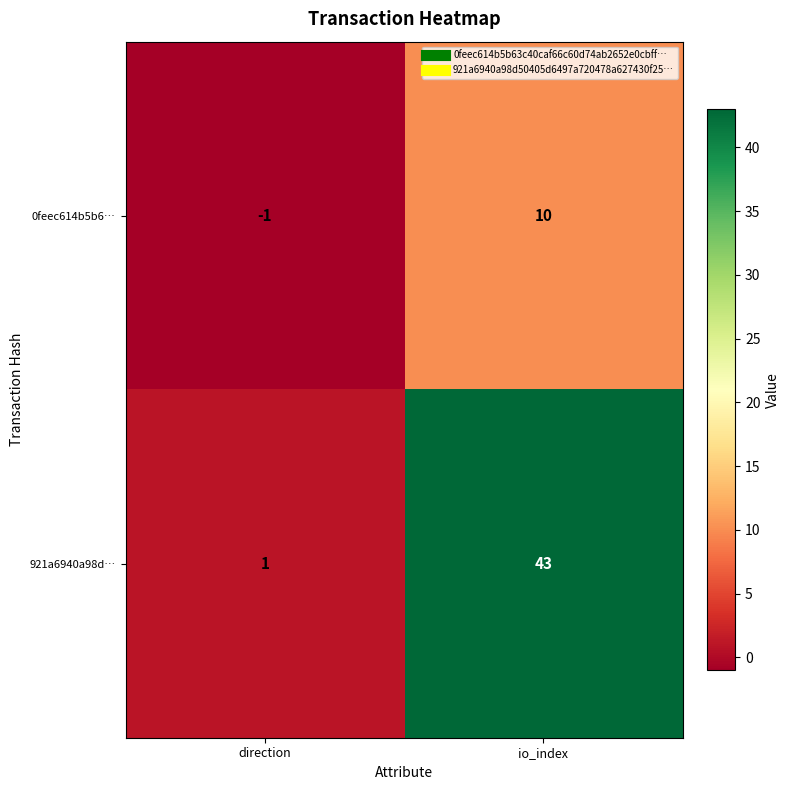

What is the difference between the maximum and minimum values in the 0feec614b5b6… series?

11